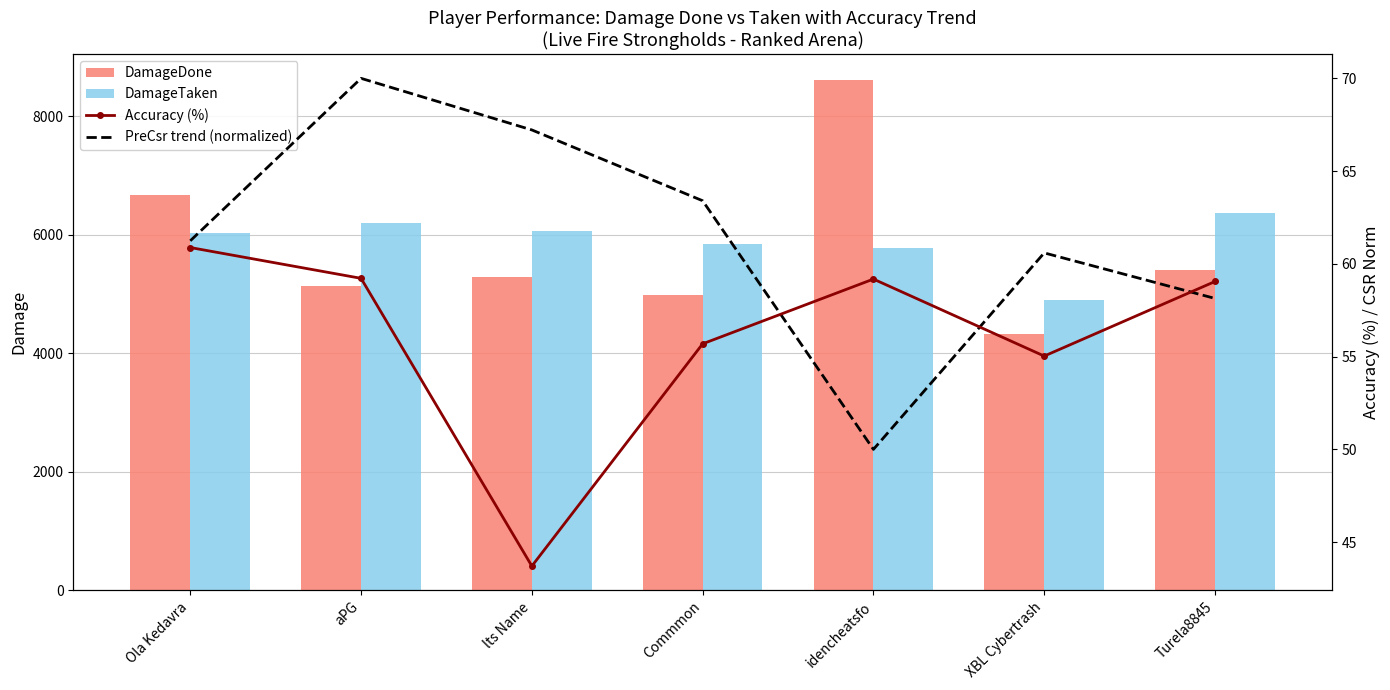

True or false: Accuracy (%) has a value of 37.0 at aPG.

False